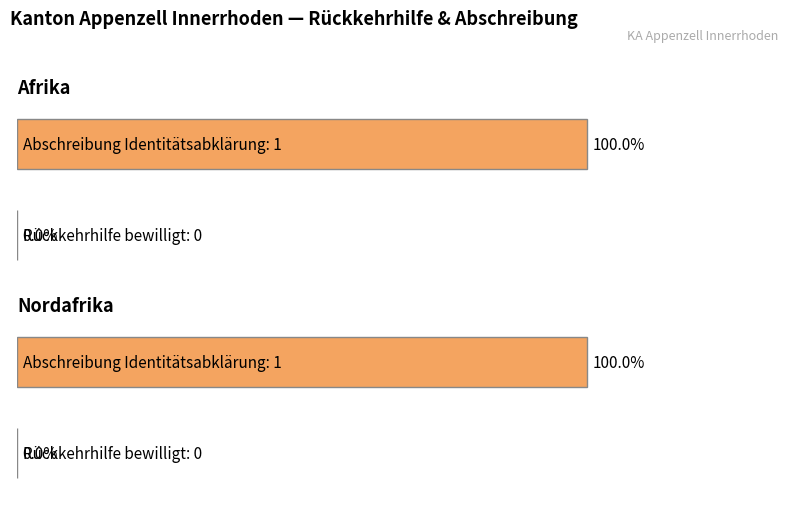

At which label is Rückkehrhilfe bewilligt closest to 0?

Afrika